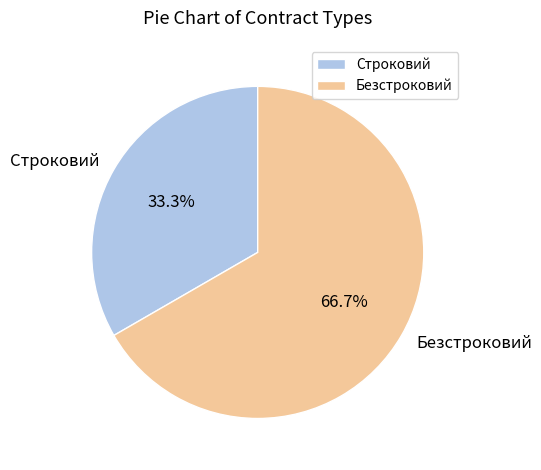

To the nearest percent, what is the combined percentage of Безстроковий and Строковий?

100%